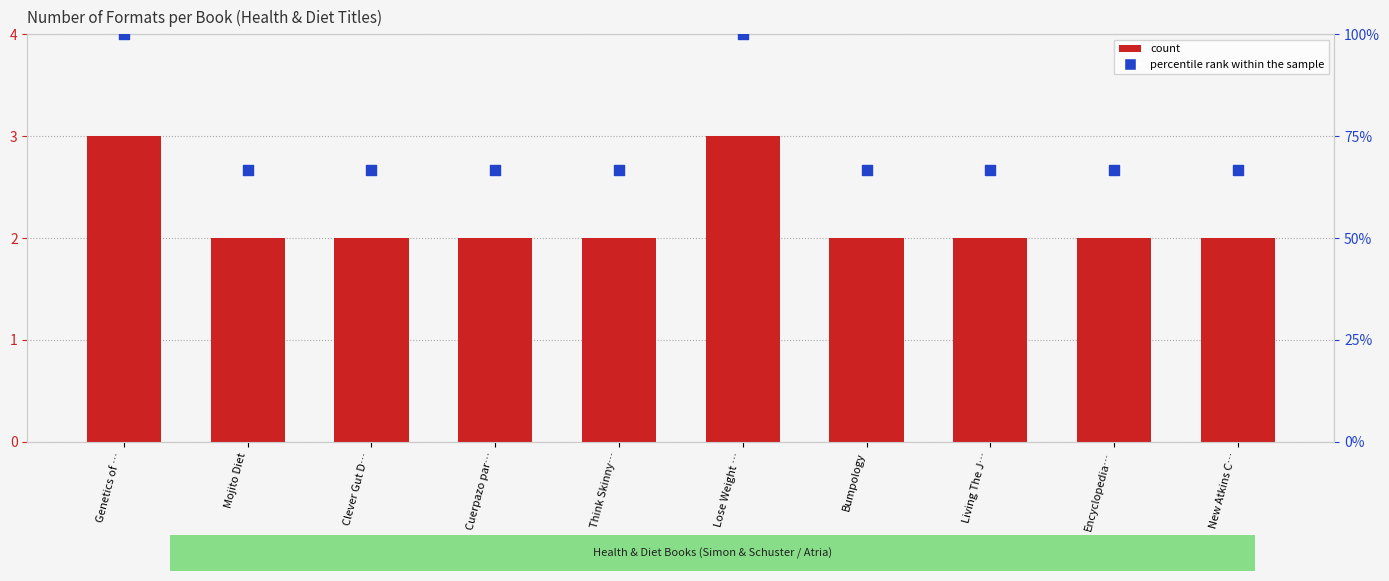

What is the total value across all series at Lose Weight …?

103.0